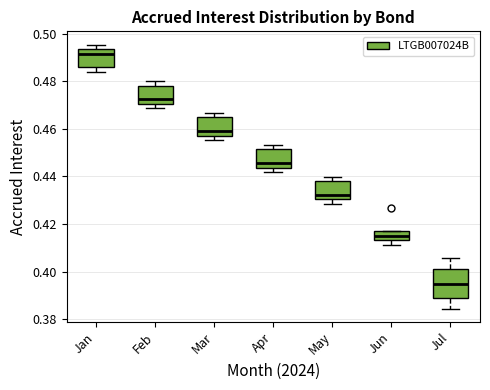

Which box is the tallest, from its lower edge to its upper edge?

Jul